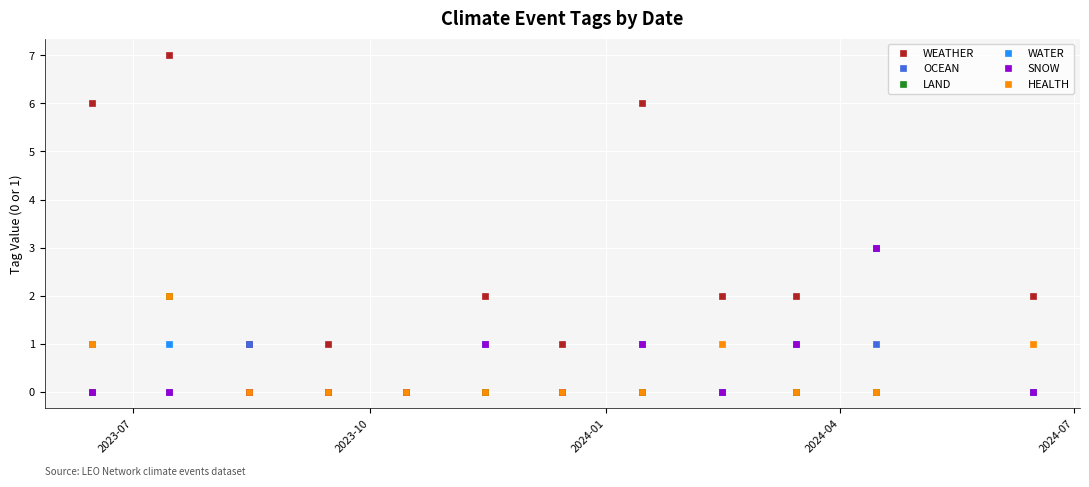

Which series has the largest total across all categories?

WEATHER